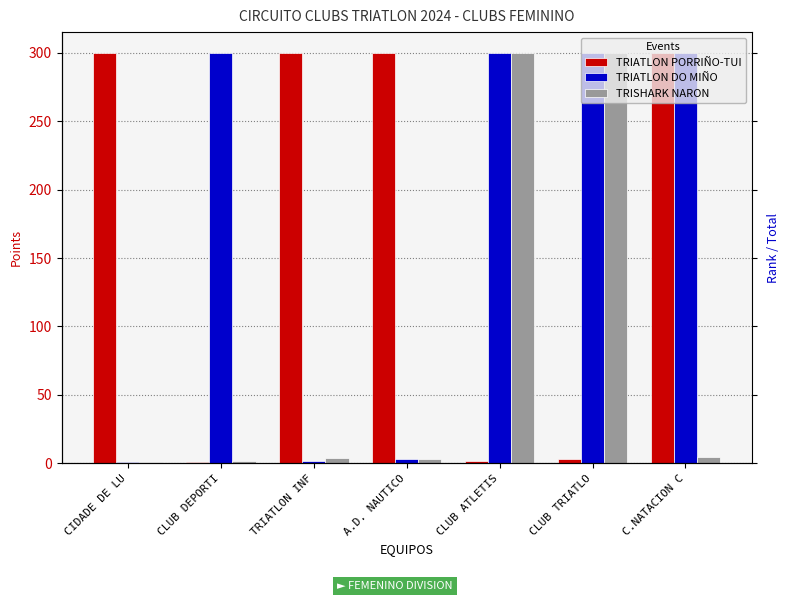

What is the smallest value displayed?

1